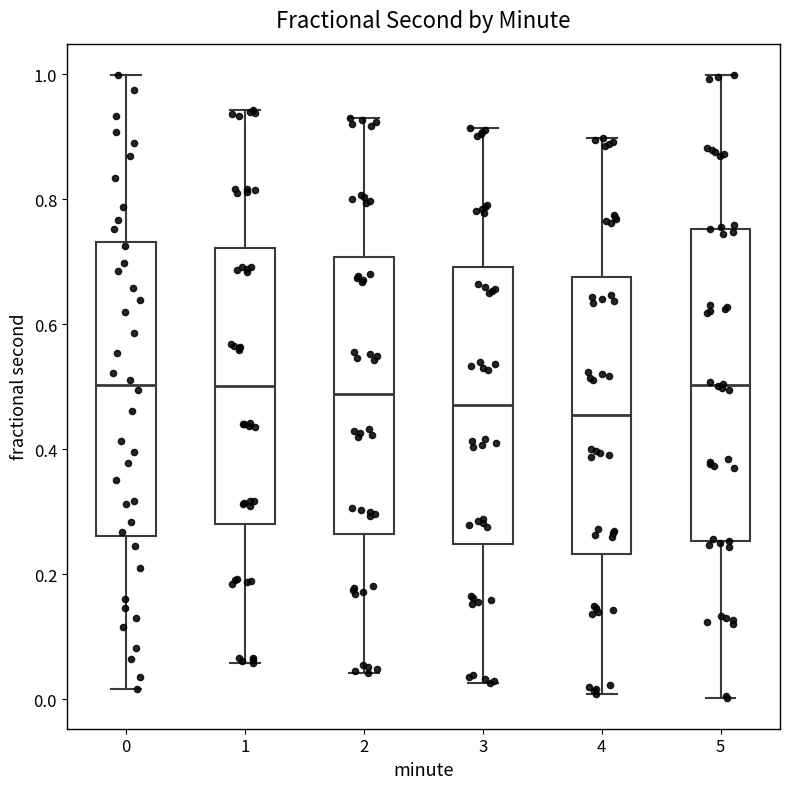

Where does the median line of the box at x = 1 sit on the y-axis? The values are not printed on the chart, so give them approximately, as read against the axis.

0.50